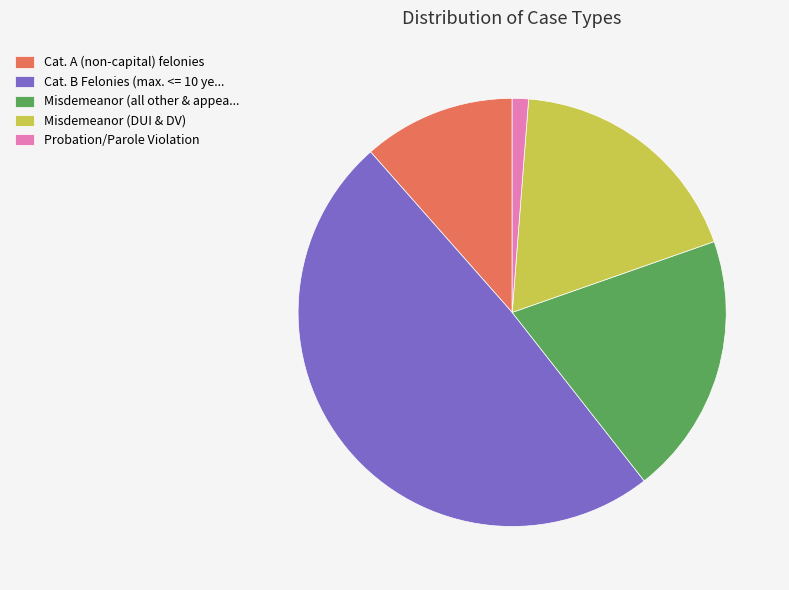

Combined, do Cat. A (non-capital) felonies and Misdemeanor (all other & appea... account for over 50%?

No